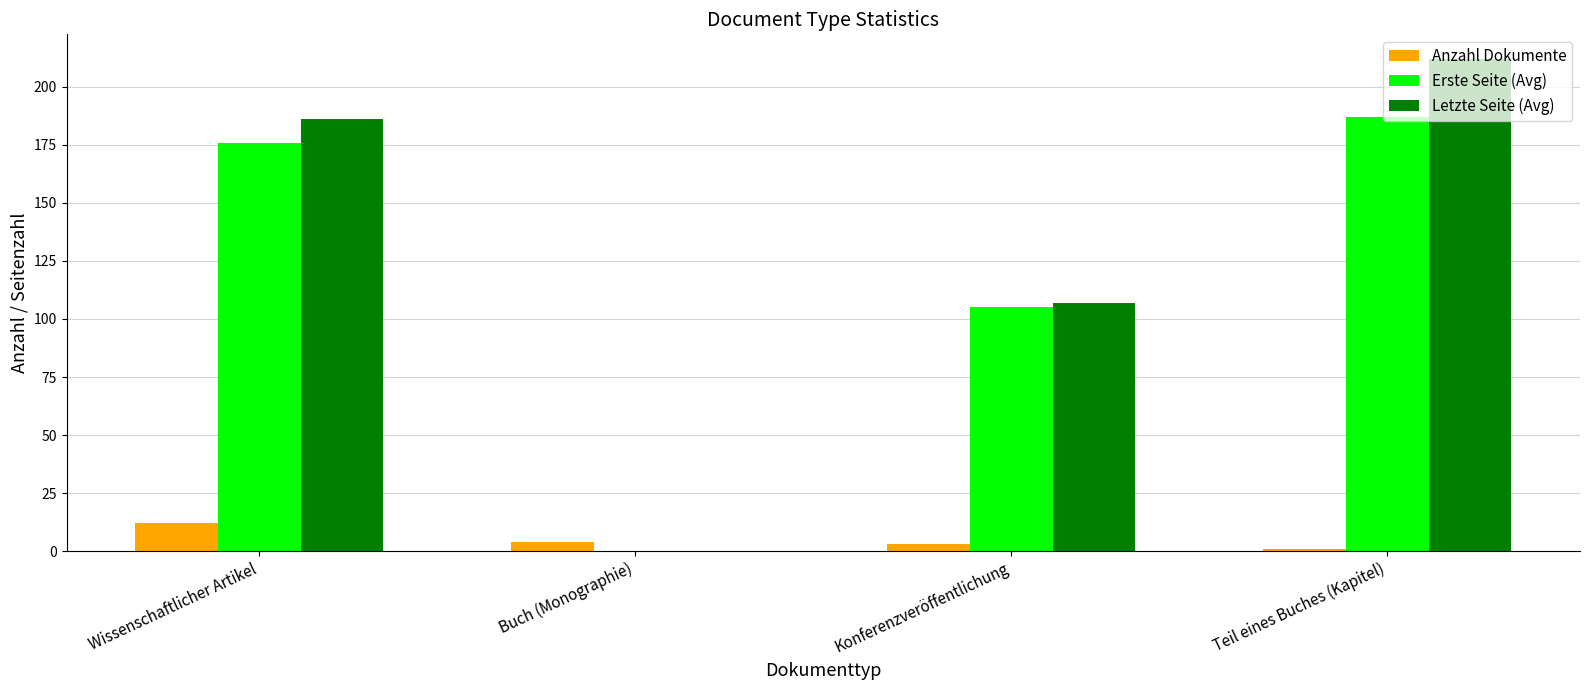

The value of Erste Seite (Avg) at Wissenschaftlicher Artikel is 176. True or false?

True